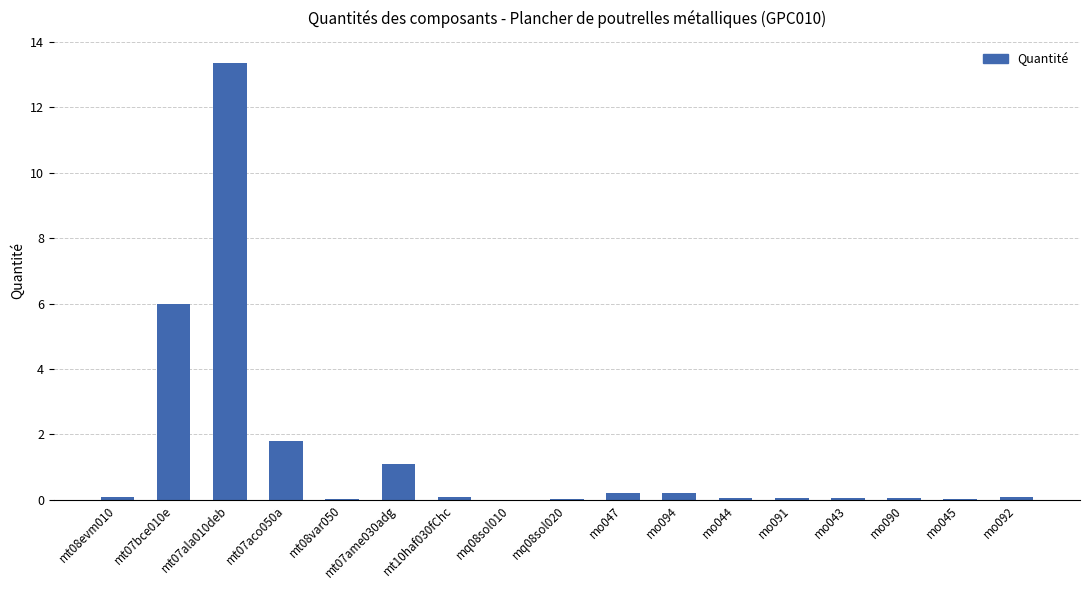

What is the greatest value displayed?

13.4